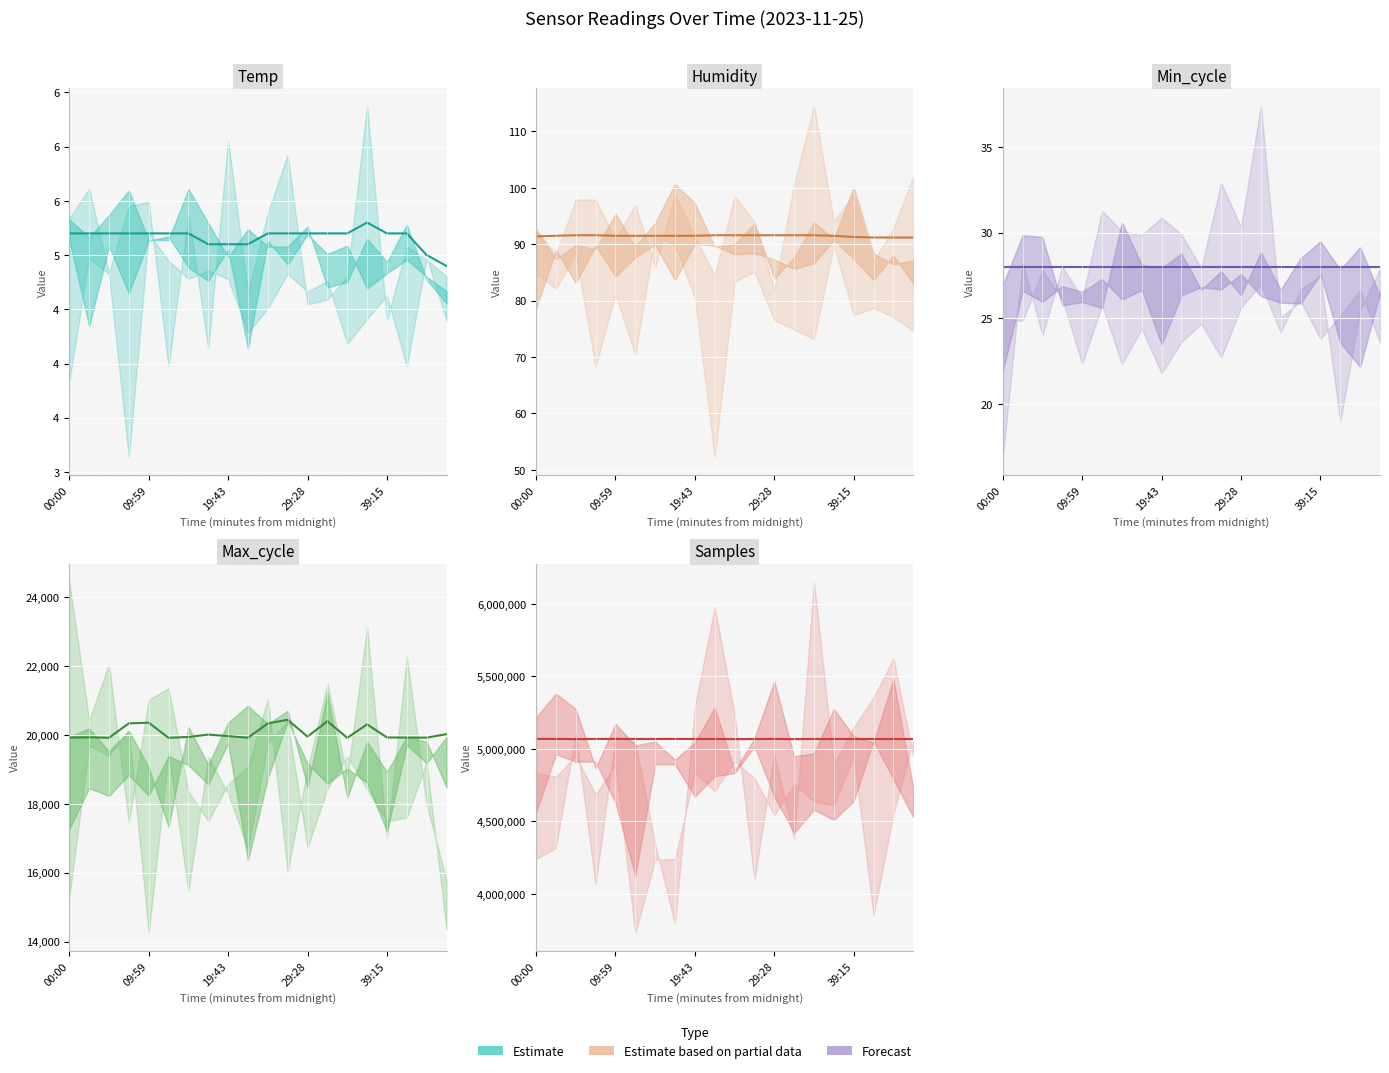

Rank the series at 7 from highest to lowest value.

Samples, Max_cycle, Humidity, Min_cycle, Temp